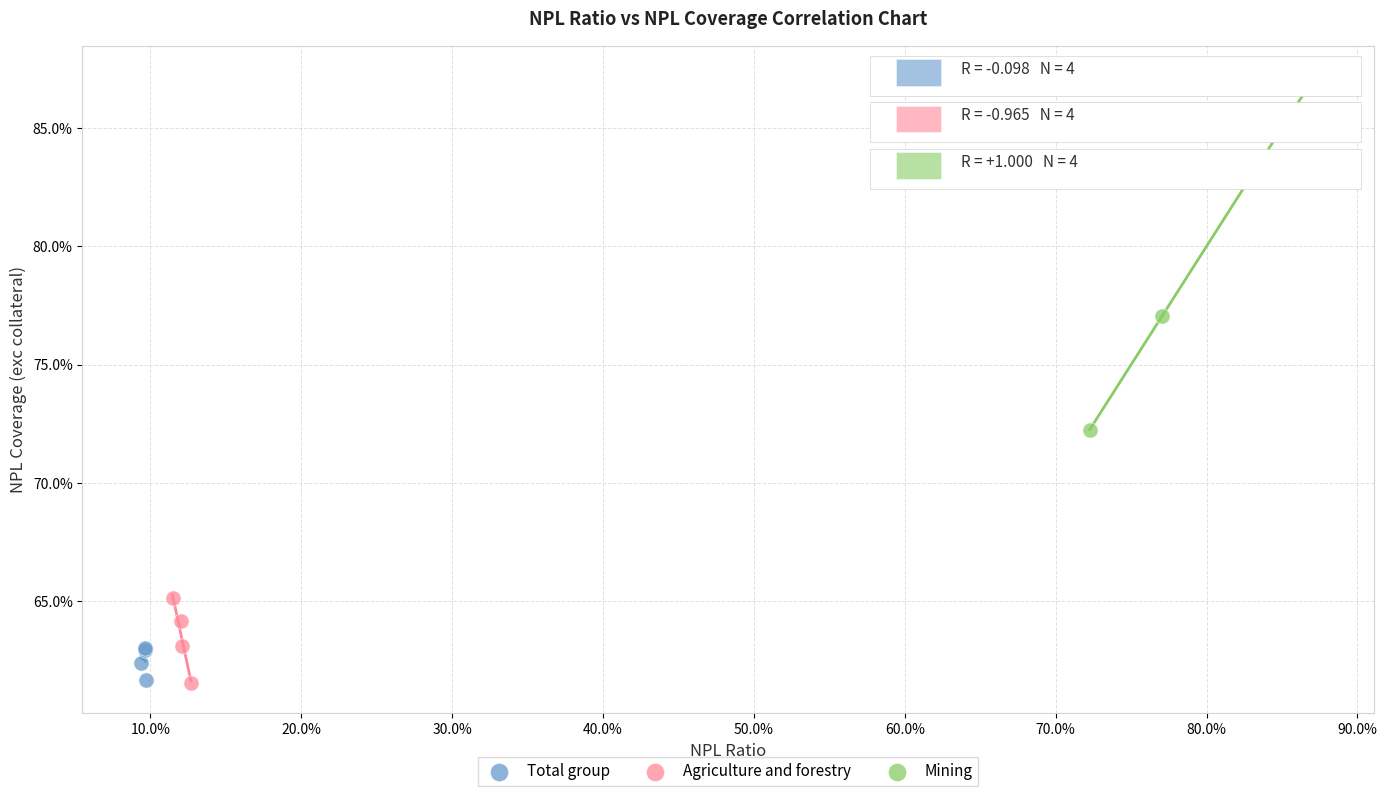

What are all the series names shown in the legend?

Total group, Agriculture and forestry, Mining